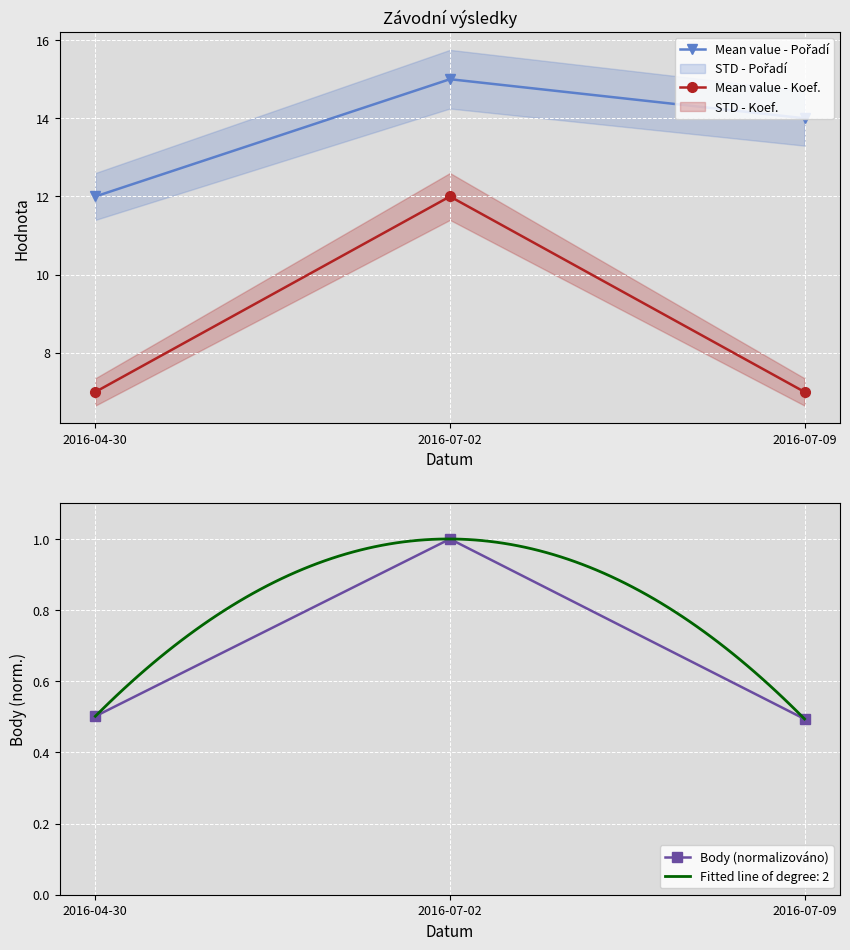

Is this an area chart (filled region under the line)?

No